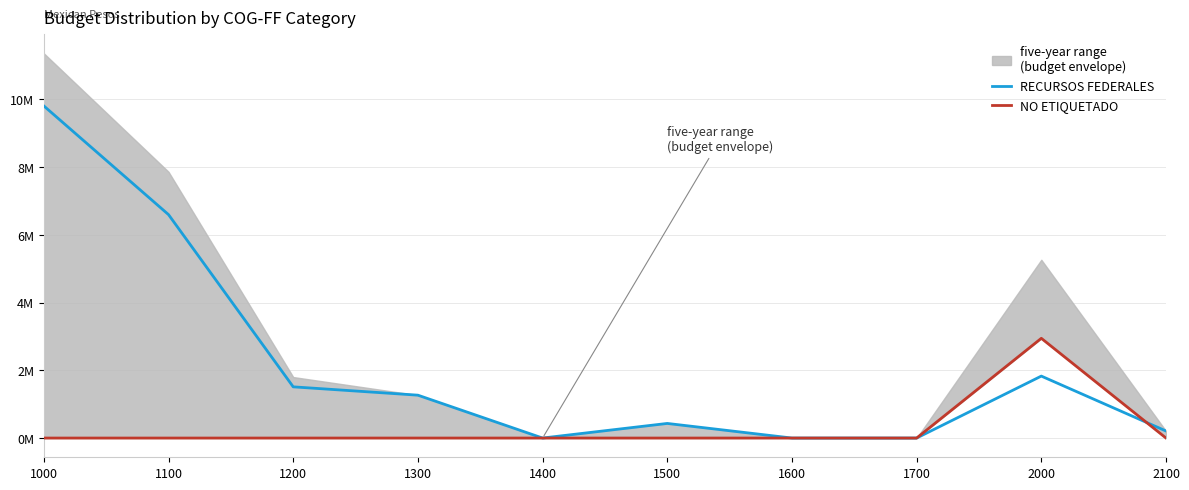

Which has a higher value, 1000 or 2100?

1000